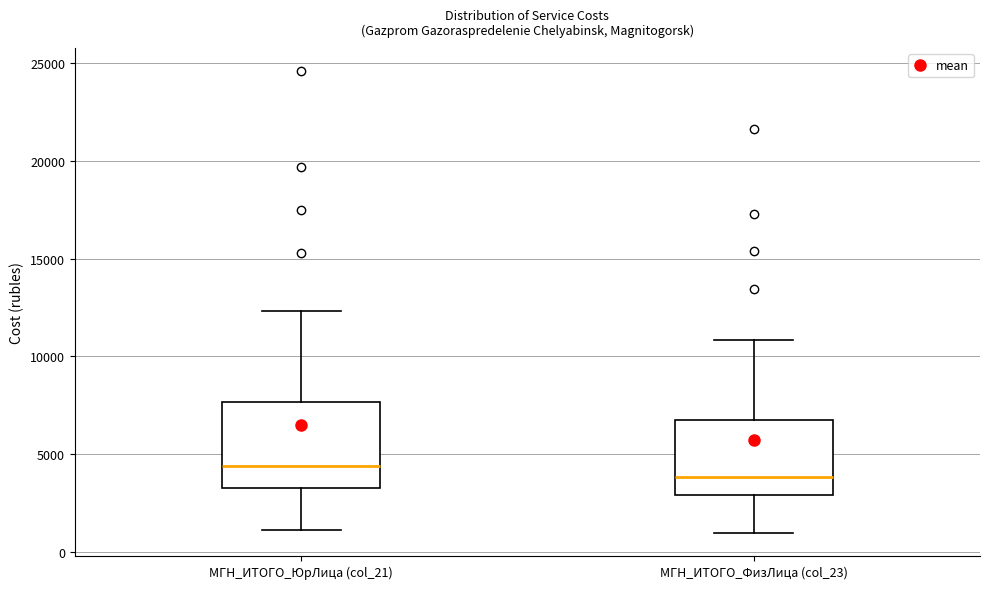

Which box is the tallest, from its lower edge to its upper edge?

МГН_ИТОГО_ЮрЛица (col_21)